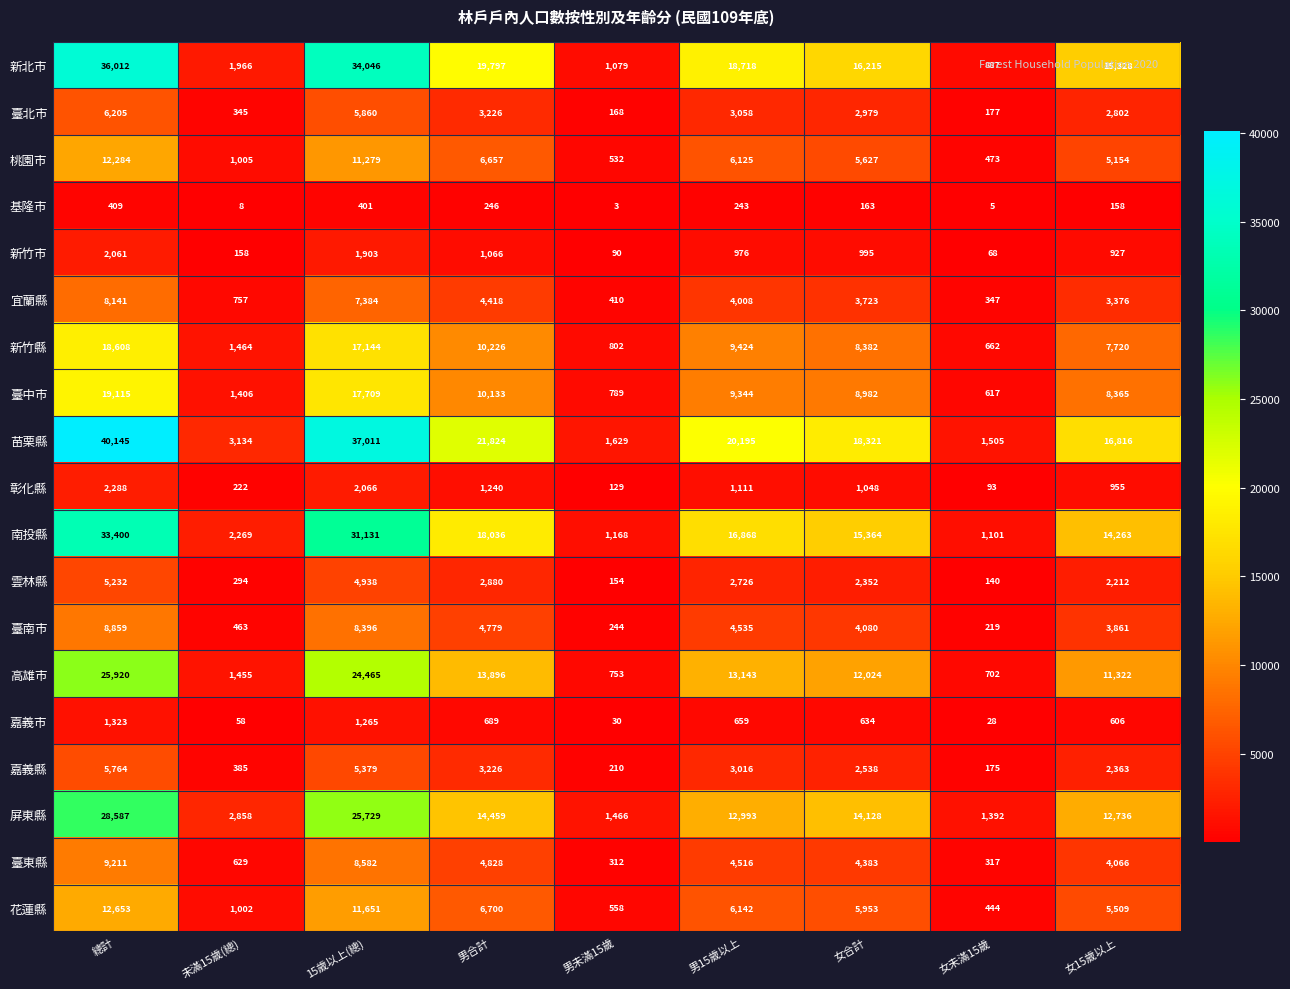

What is the total value across all series at 男合計?

148326